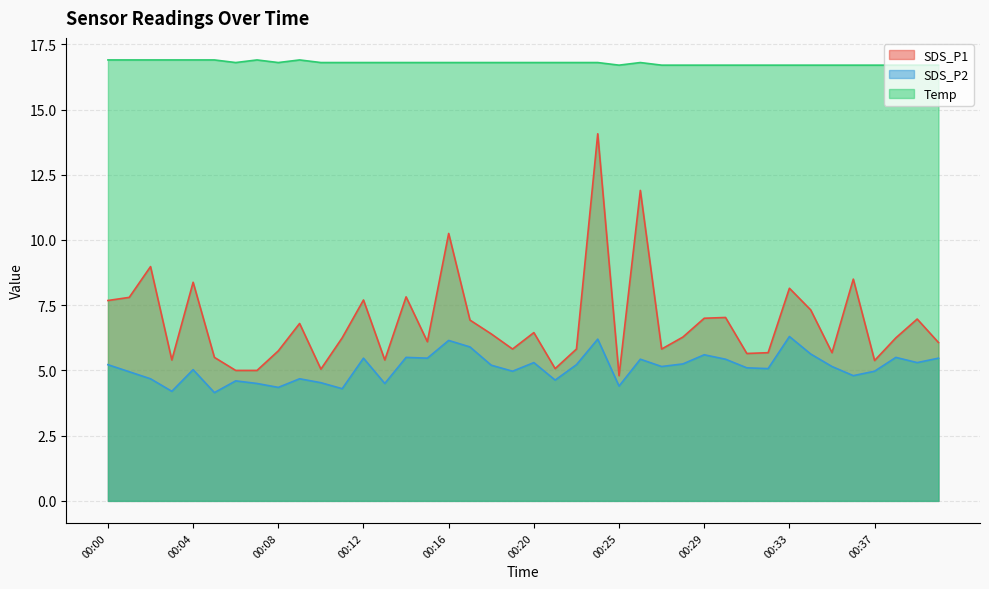

True or false: Temp has more than 0 interior local peaks.

True